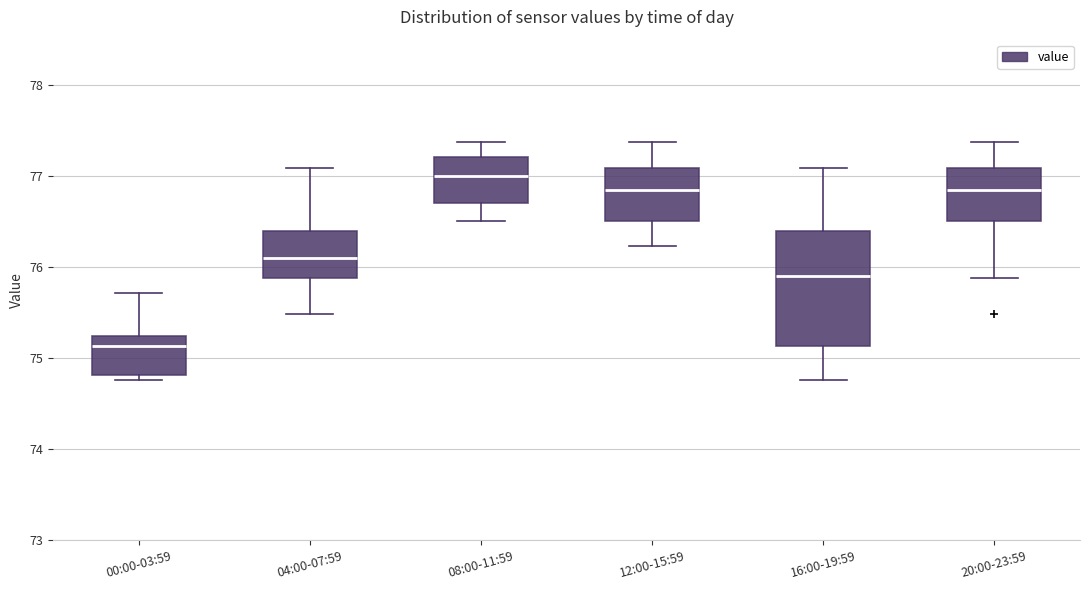

Which box is the tallest, from its lower edge to its upper edge?

16:00-19:59